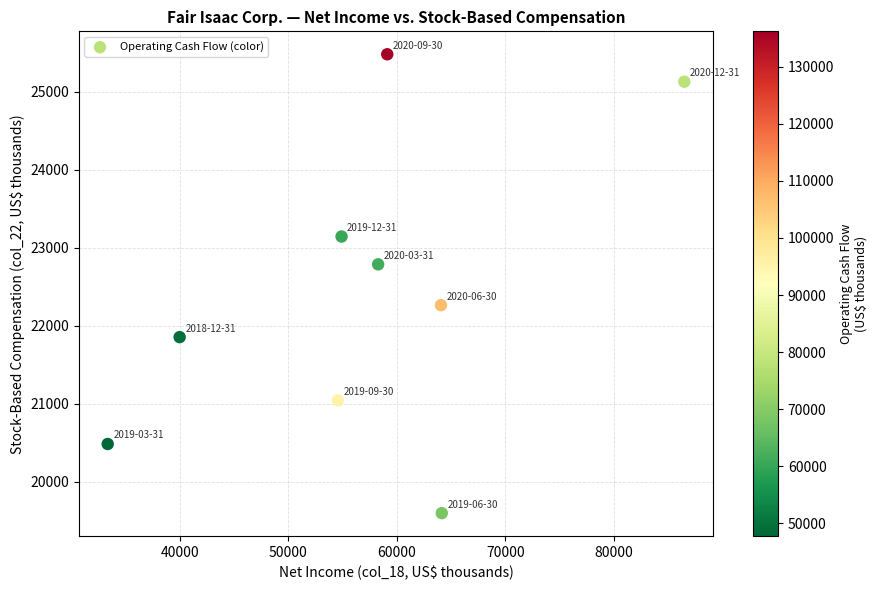

What is the average Y value?

22421